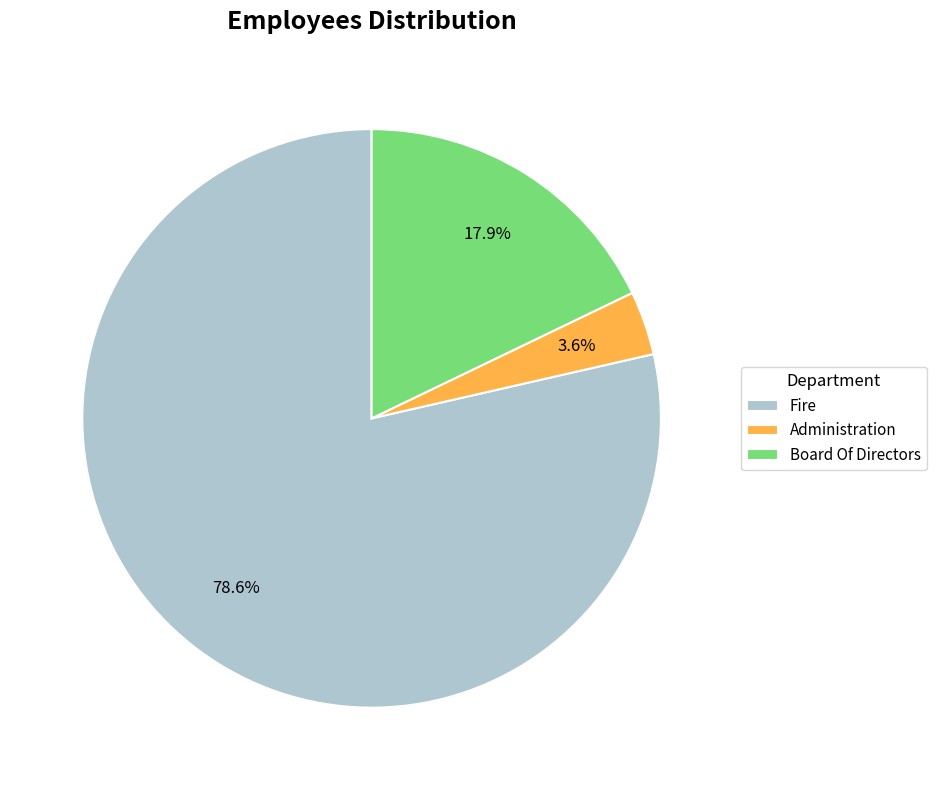

Which slice is the largest?

Fire